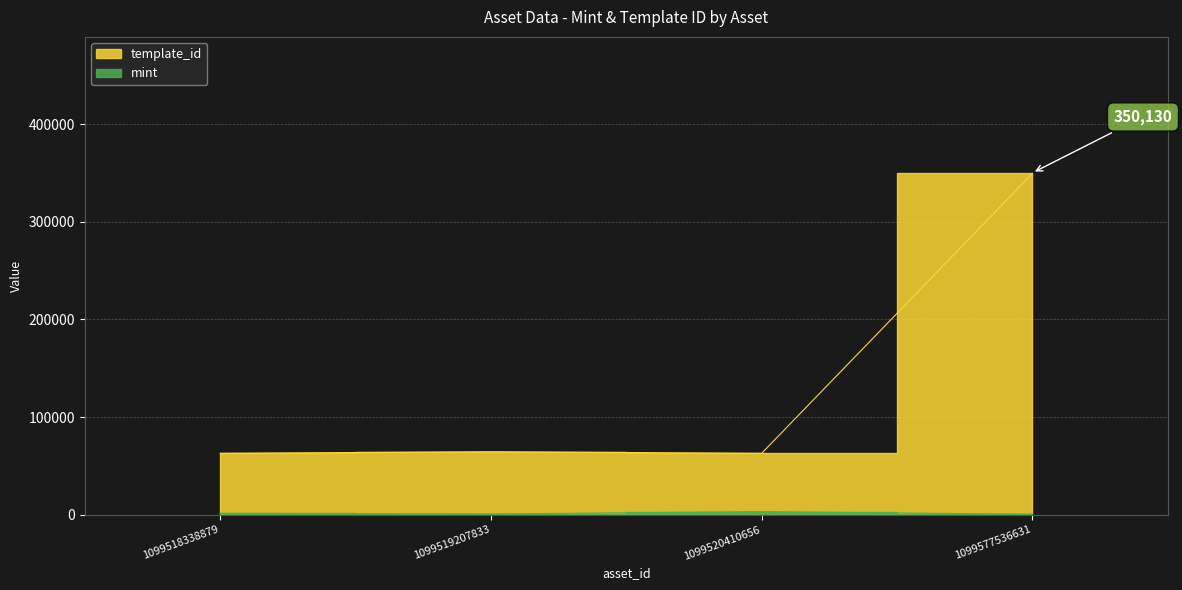

Count the mint values in the range 918 to 3272.

3